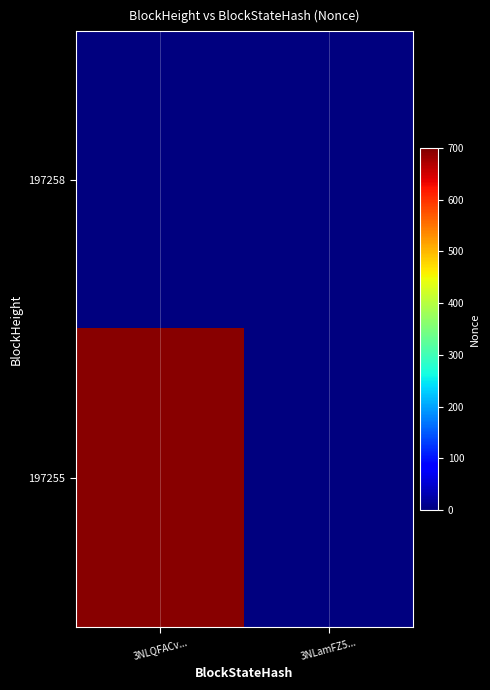

Rank the series by their average value, from lowest to highest.

197258, 197255